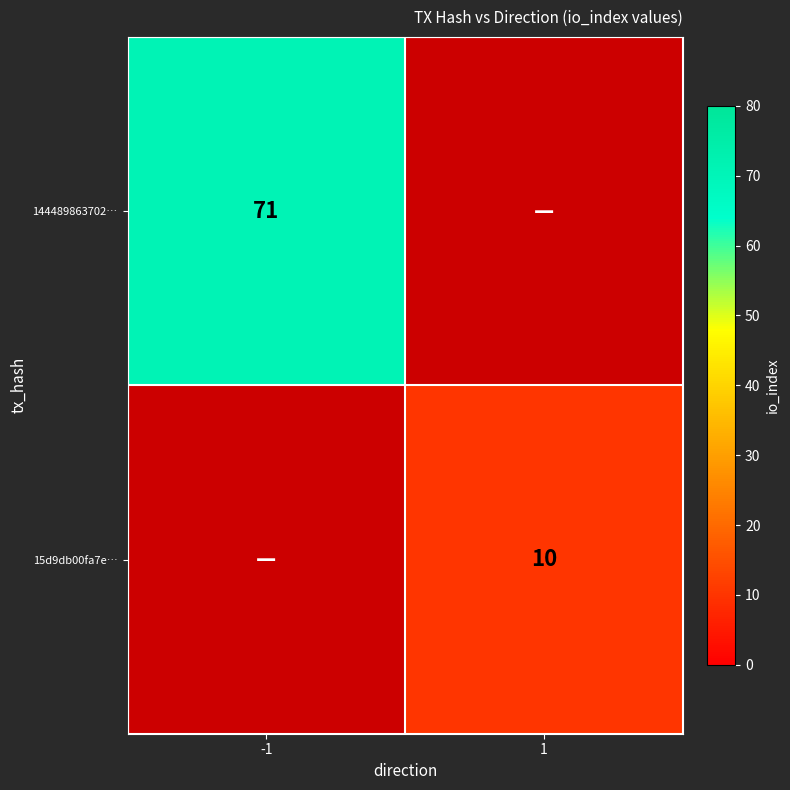

Is it true that 15d9db00fa7e… equals 10 at 1?

True